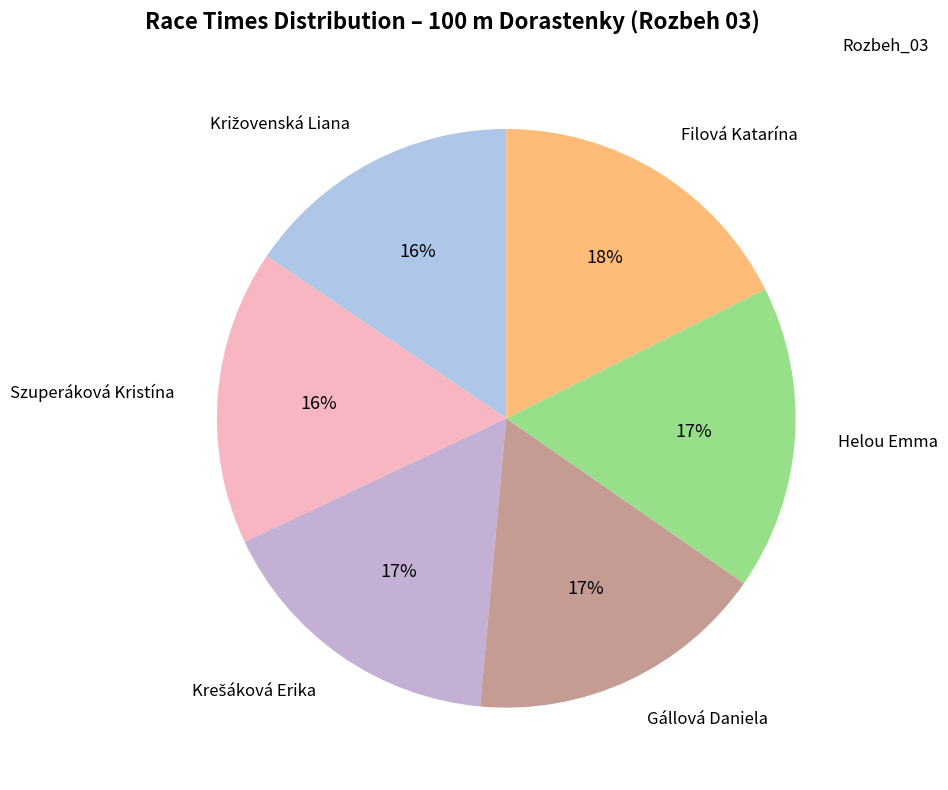

Which has a higher value, Helou Emma or Filová Katarína?

Filová Katarína